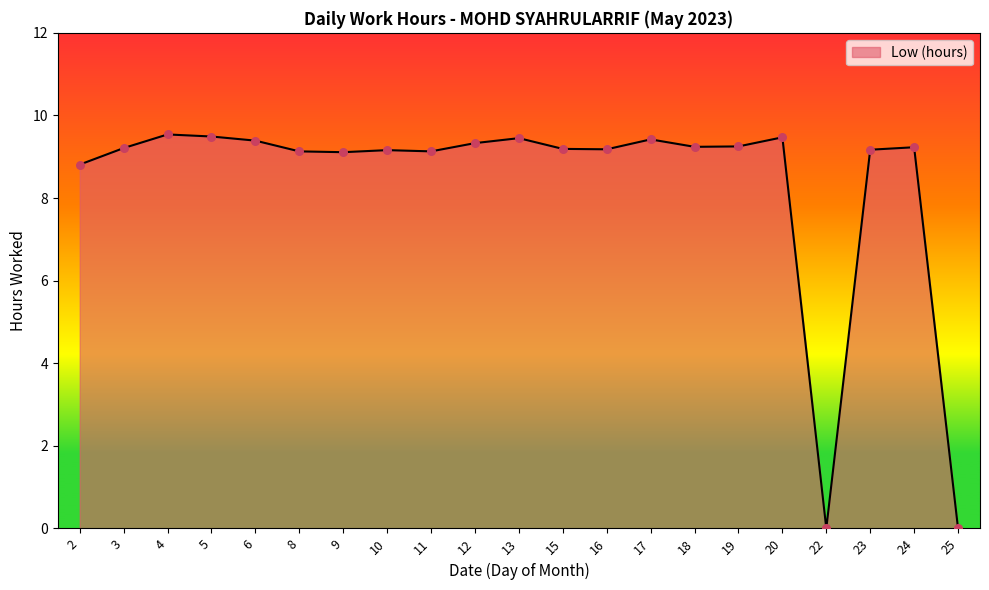

Between 16 and 22, which is larger?

16